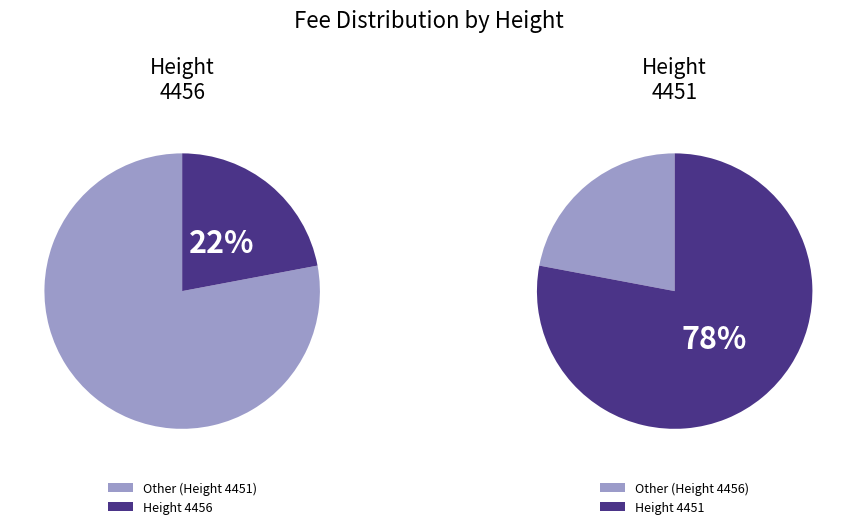

True or false: 4451 accounts for 78% of the total.

True